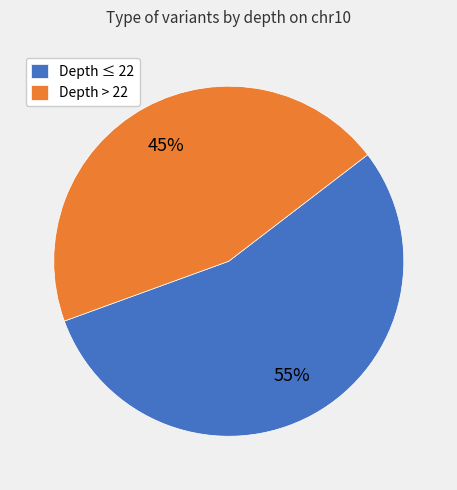

Do Depth > 22 and Depth ≤ 22 together represent more than half of the pie?

Yes